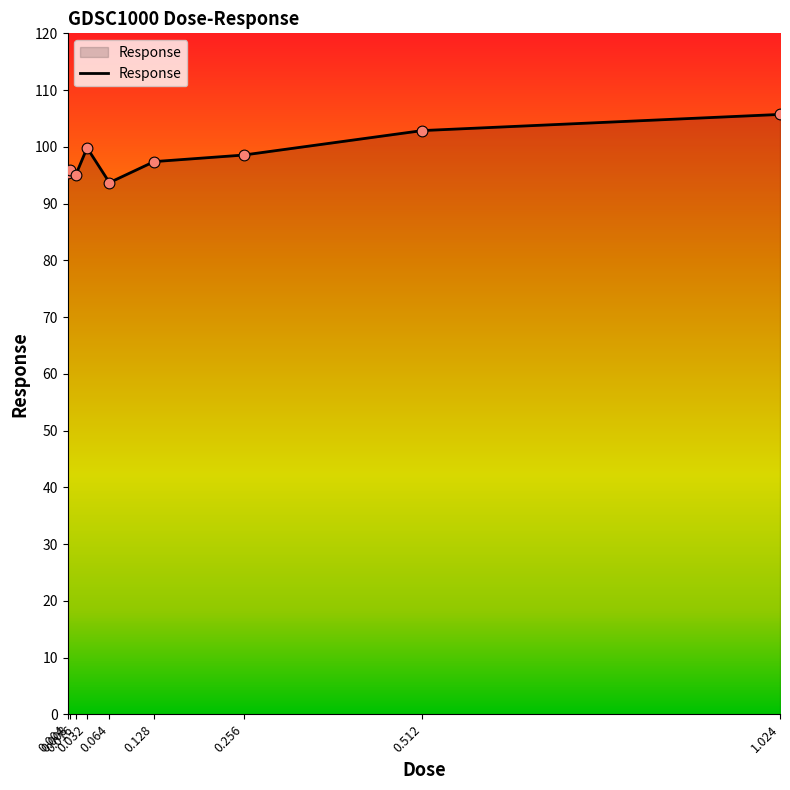

What is the change in value from 0.016 to 0.064?

-1.4